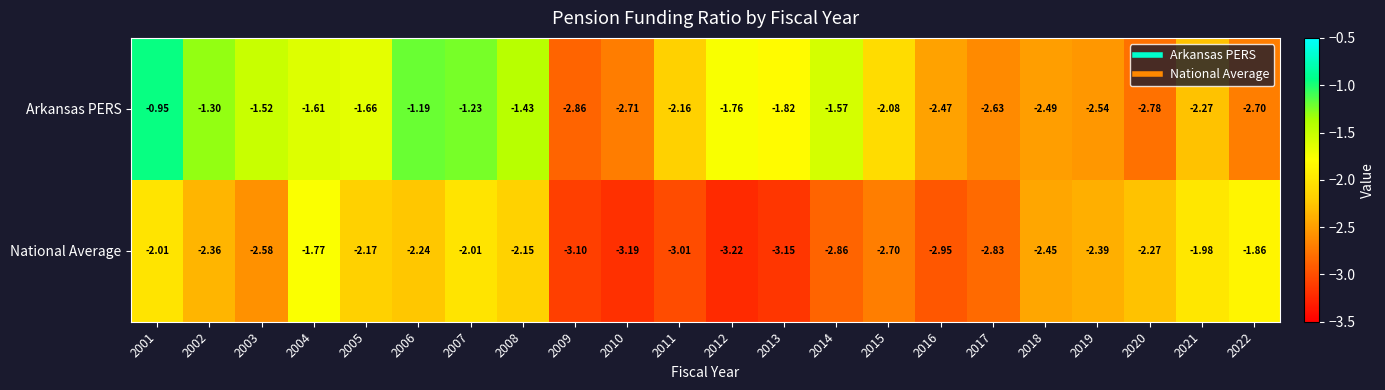

Which series has the widest spread of values?

Arkansas PERS